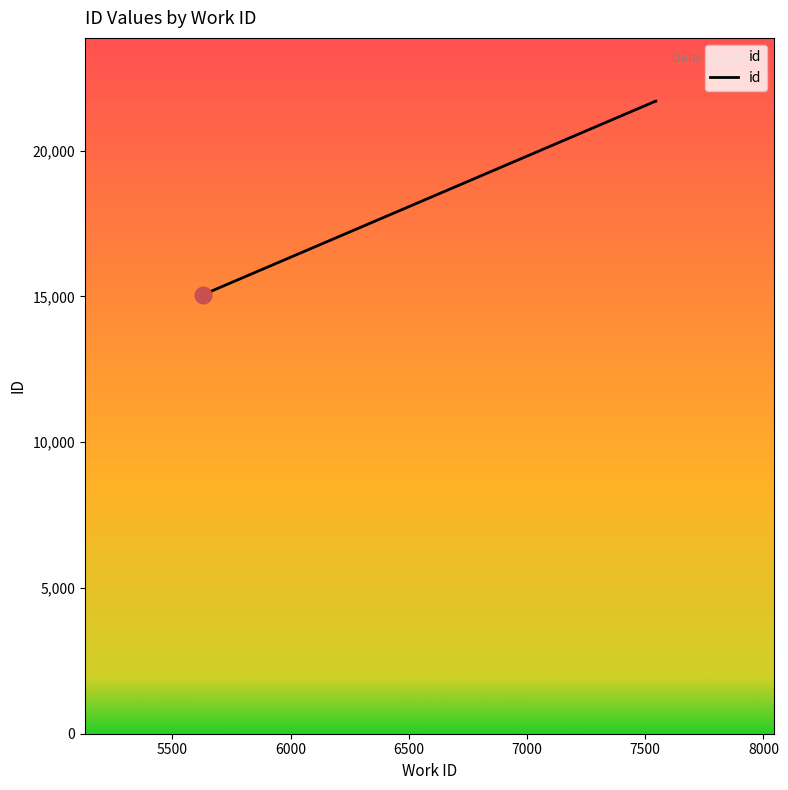

True or false: there are more than 2 points higher than both neighbors.

False